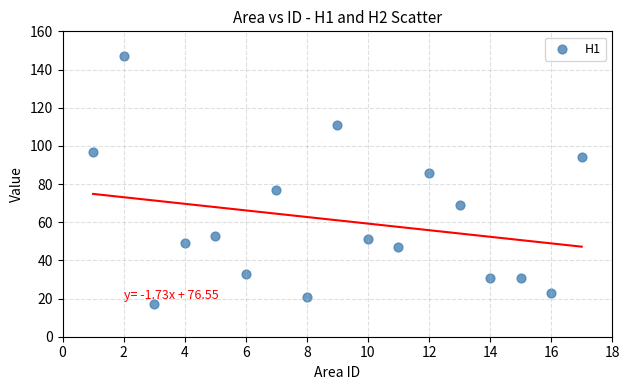

What is the range of Y values (max minus min)?

130